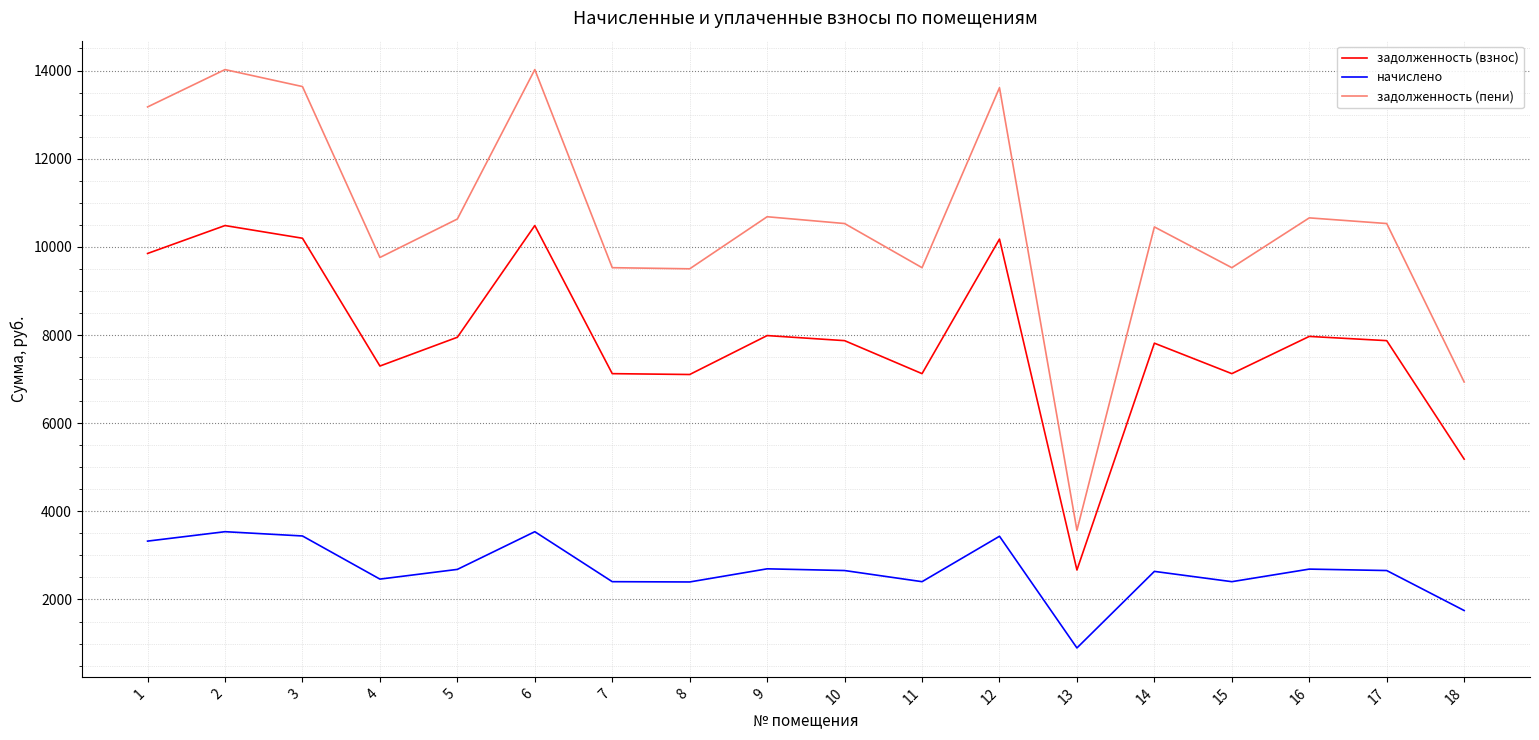

Which series has the largest total across all categories?

задолженность (пени)